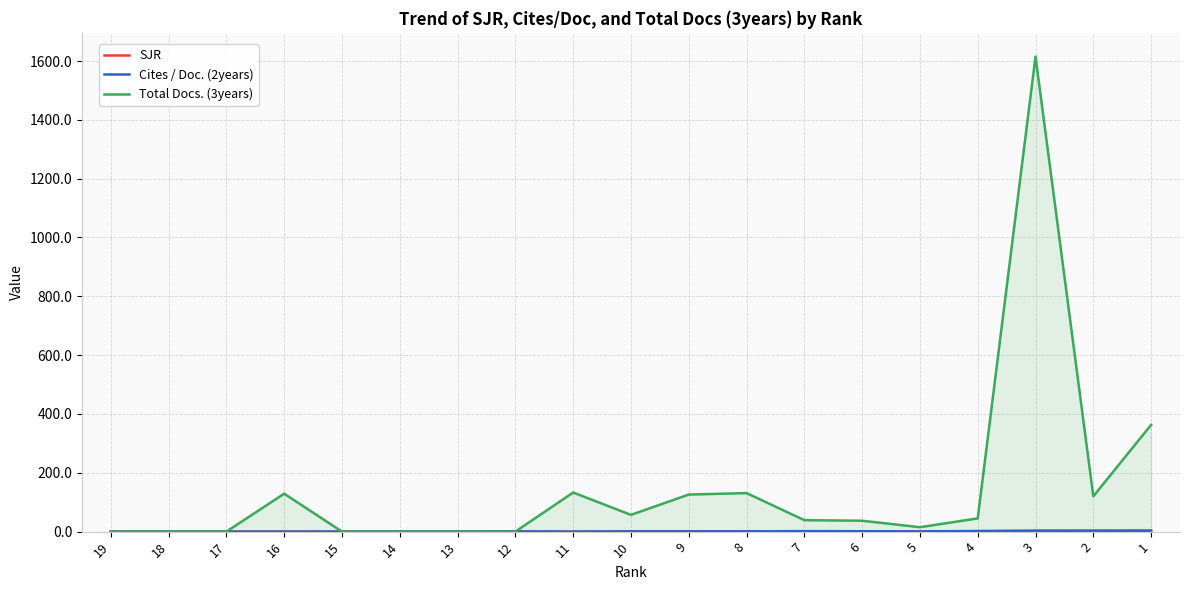

The value of Total Docs. (3years) at 19 is -783.9. True or false?

False